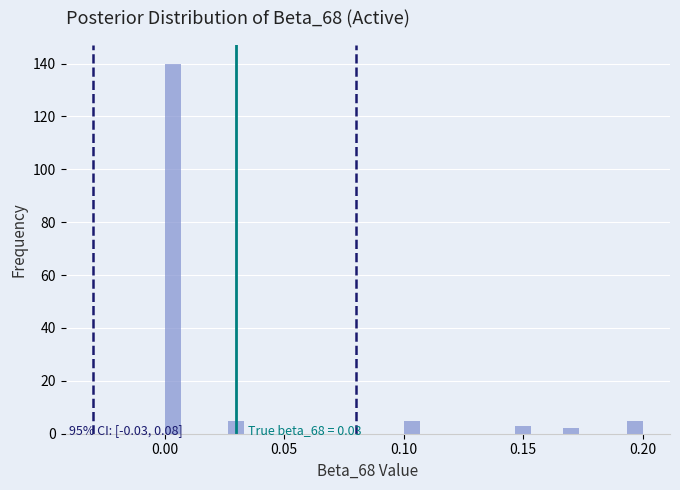

Read against the x-axis, roughly where is the centre of the tallest bar?

0.005